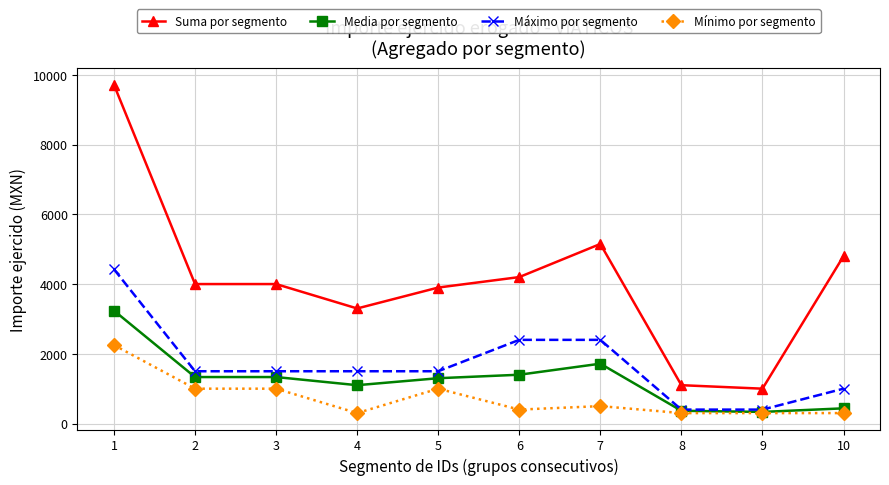

What are all the series names shown in the legend?

Suma por segmento, Media por segmento, Máximo por segmento, Mínimo por segmento